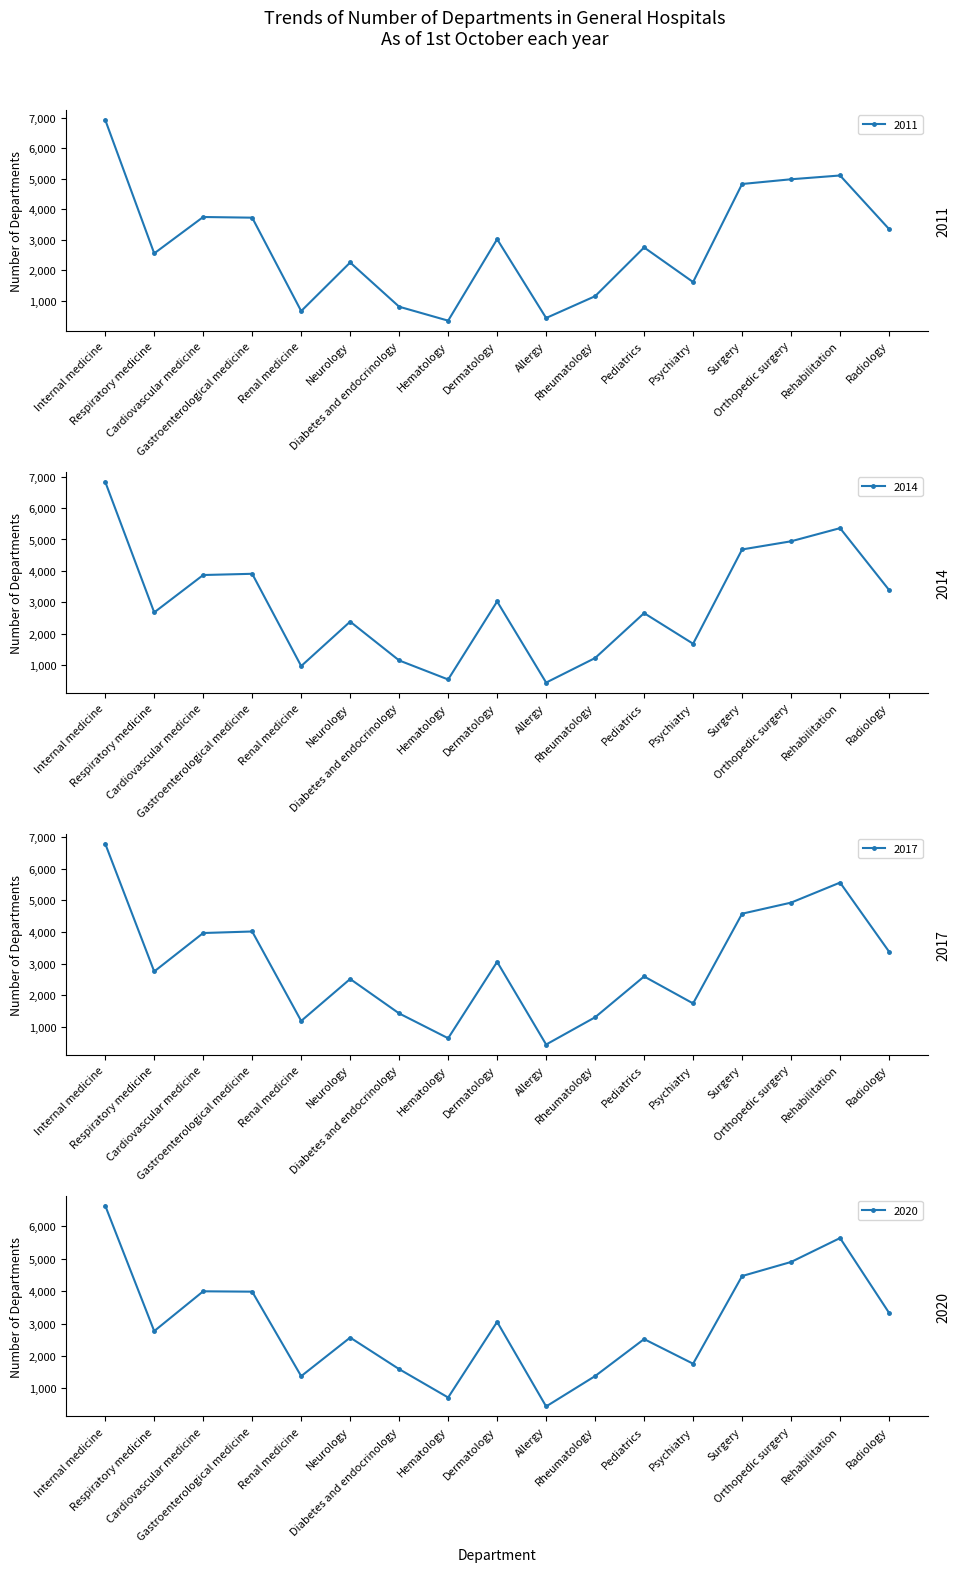

Which category has the highest value across all series?

Internal medicine